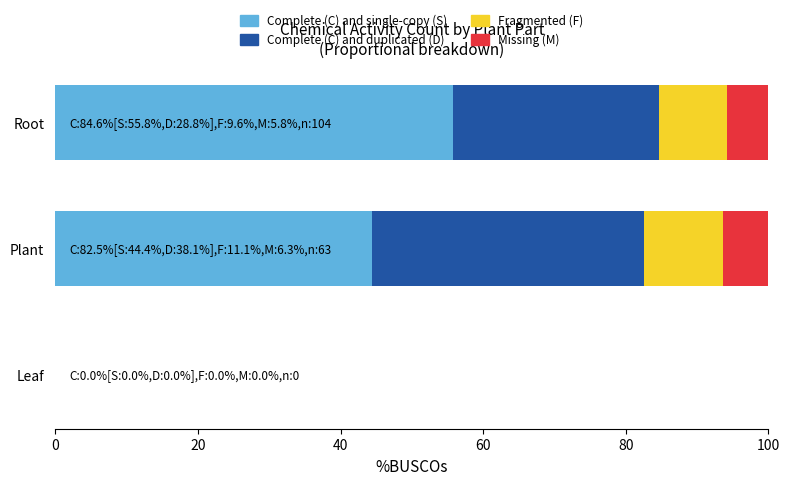

What is the highest value of the Complete (C) and single-copy (S) series?

55.8